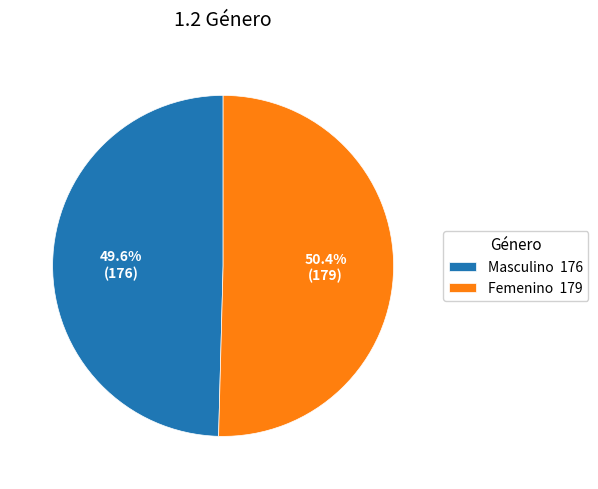

Between Masculino 176 and Femenino 179, which is larger?

Femenino 179